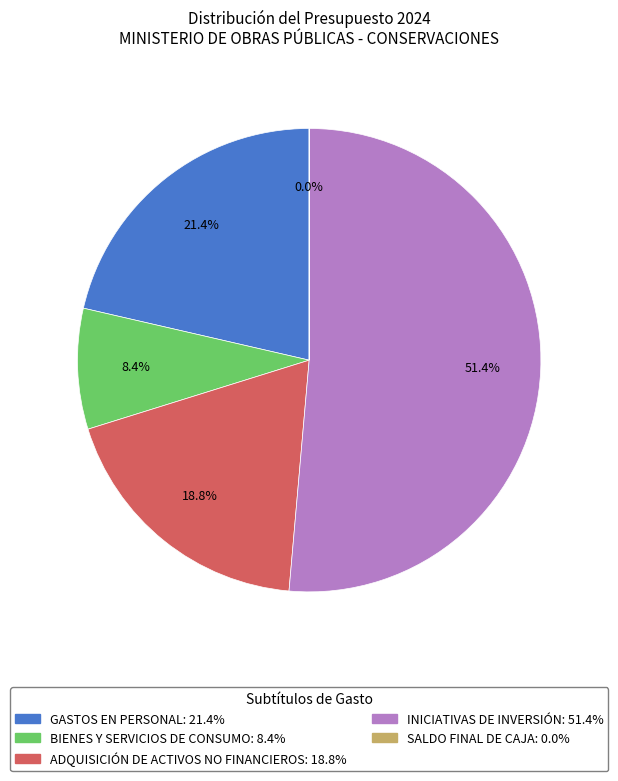

What is the ratio of the value at BIENES Y SERVICIOS DE CONSUMO to the value at ADQUISICIÓN DE ACTIVOS NO FINANCIEROS?

0.4